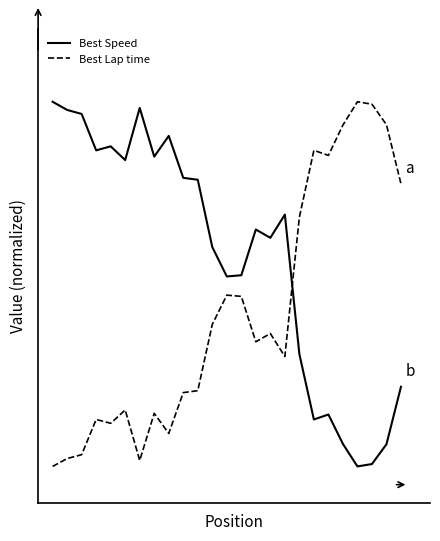

List the series in order of their overall mean, lowest first.

Best Lap time, Best Speed